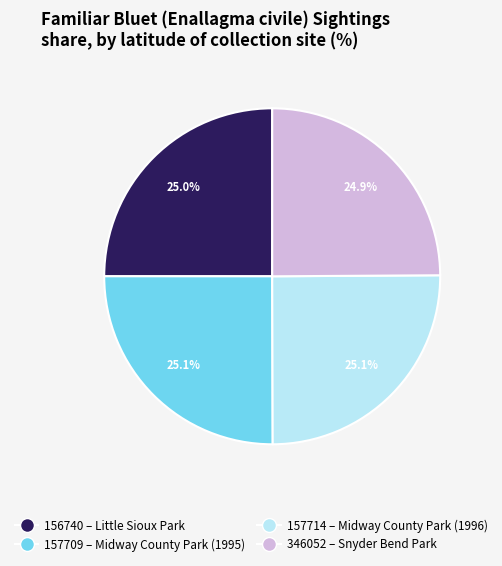

Is there any slice that represents more than half of the pie?

No